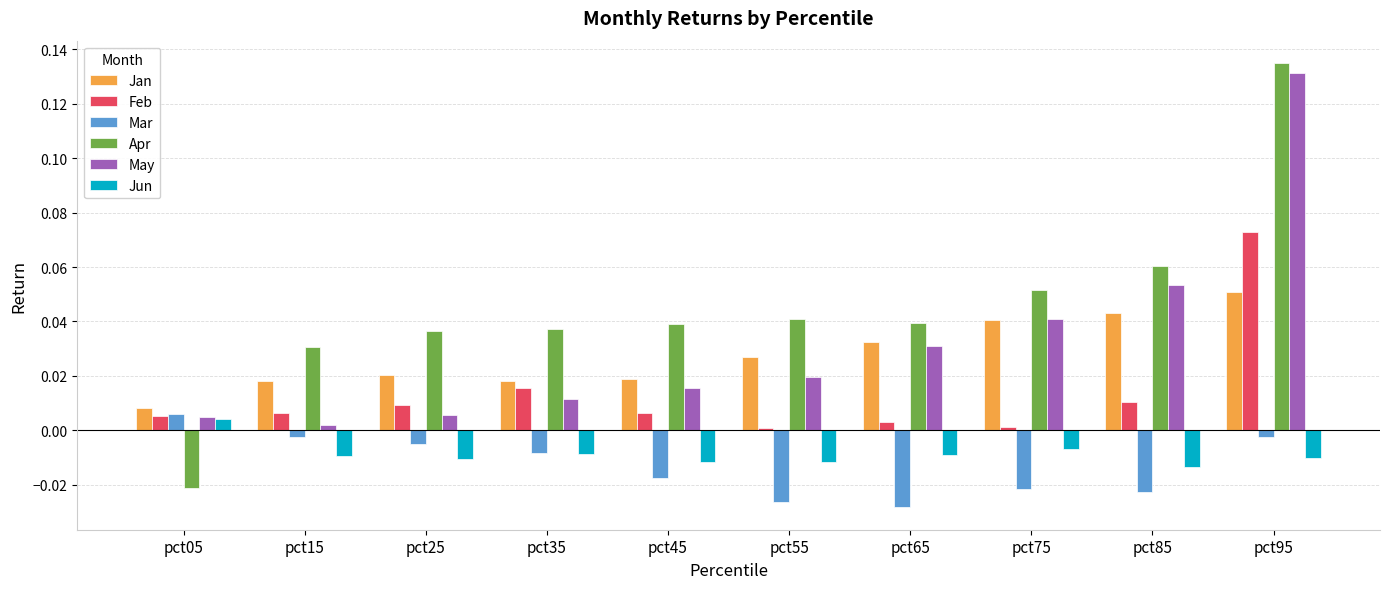

Between pct55 and pct85, which series saw the biggest shift?

May